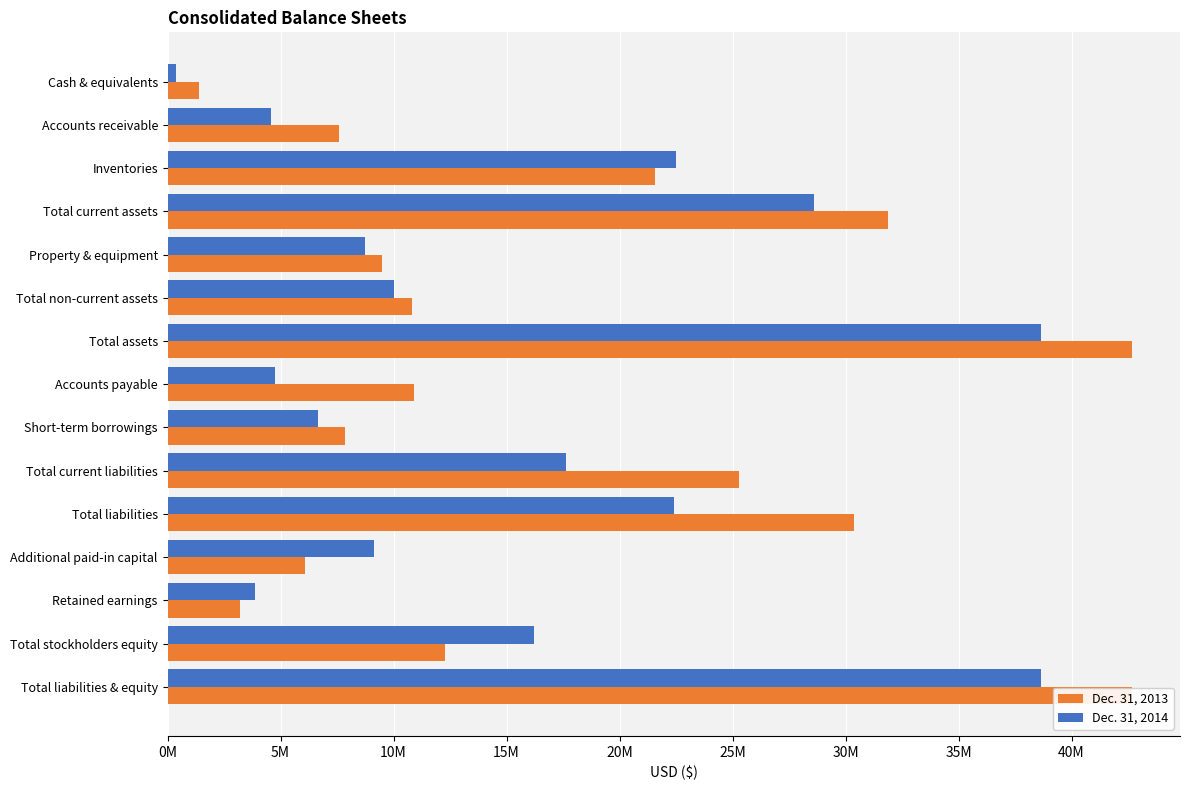

What is the highest value of the Dec. 31, 2013 series?

42665335